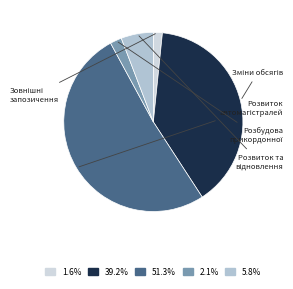

What percentage is the Розбудова прикордонної slice, to the nearest percent?

2%